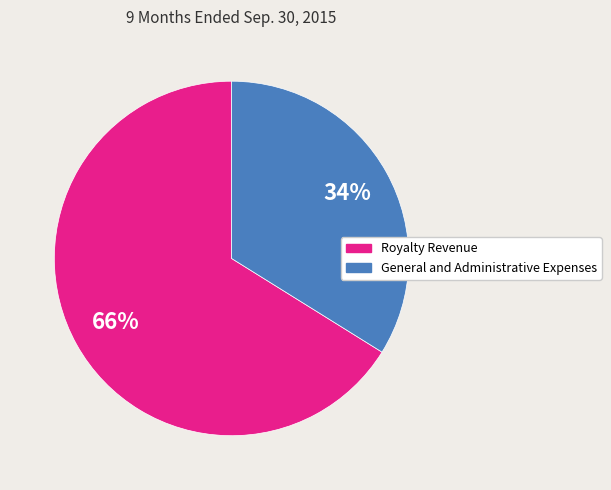

To the nearest percent, what percentage of the pie is Royalty Revenue?

66%